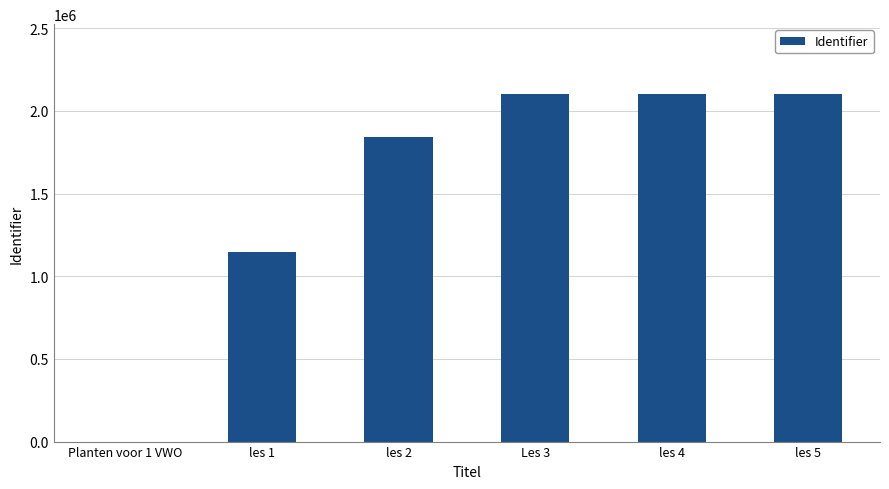

What is the sum of all values?

9297098